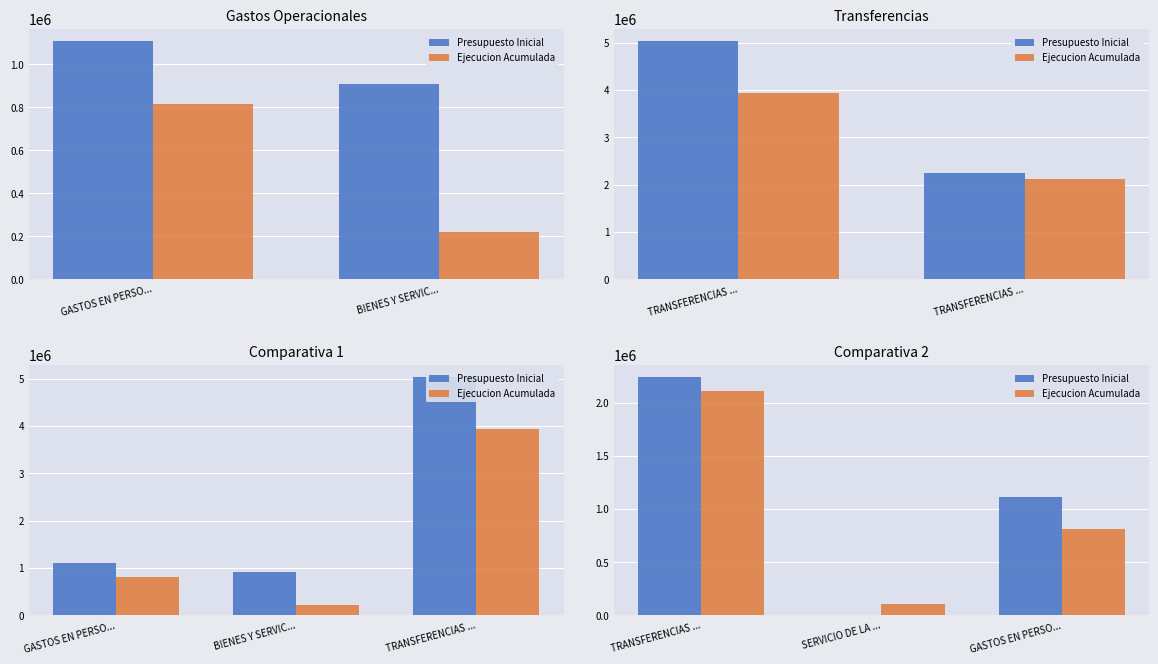

Count the Ejecucion Acumulada values in the range 103170 to 2110035.

3